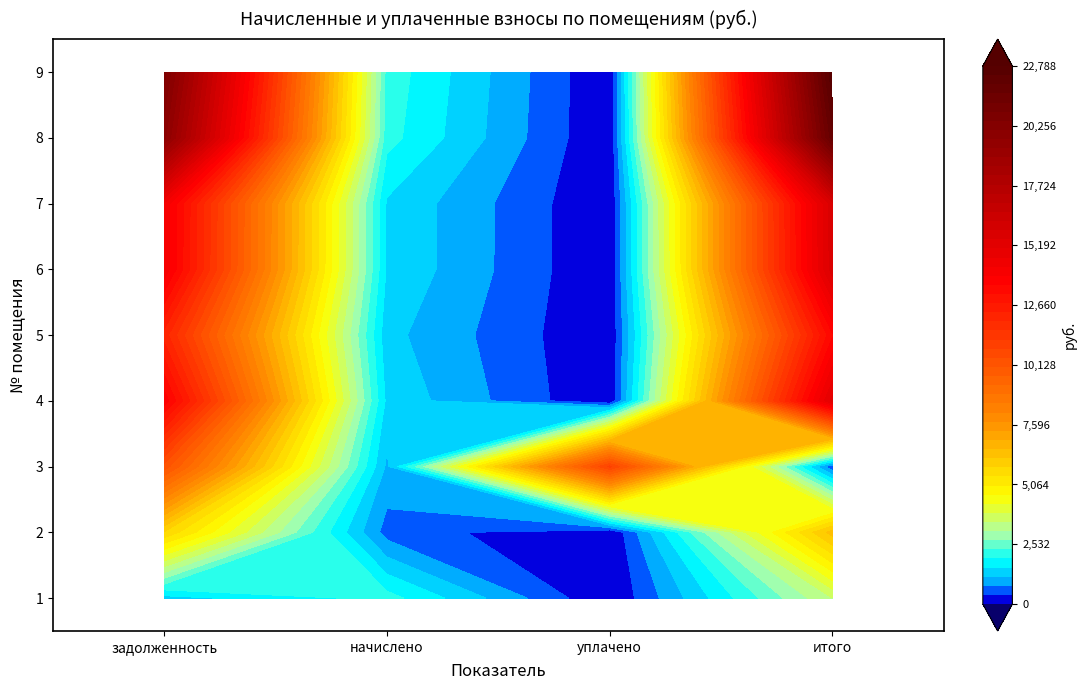

Where does the 8 series first go above 19815?

задолженность